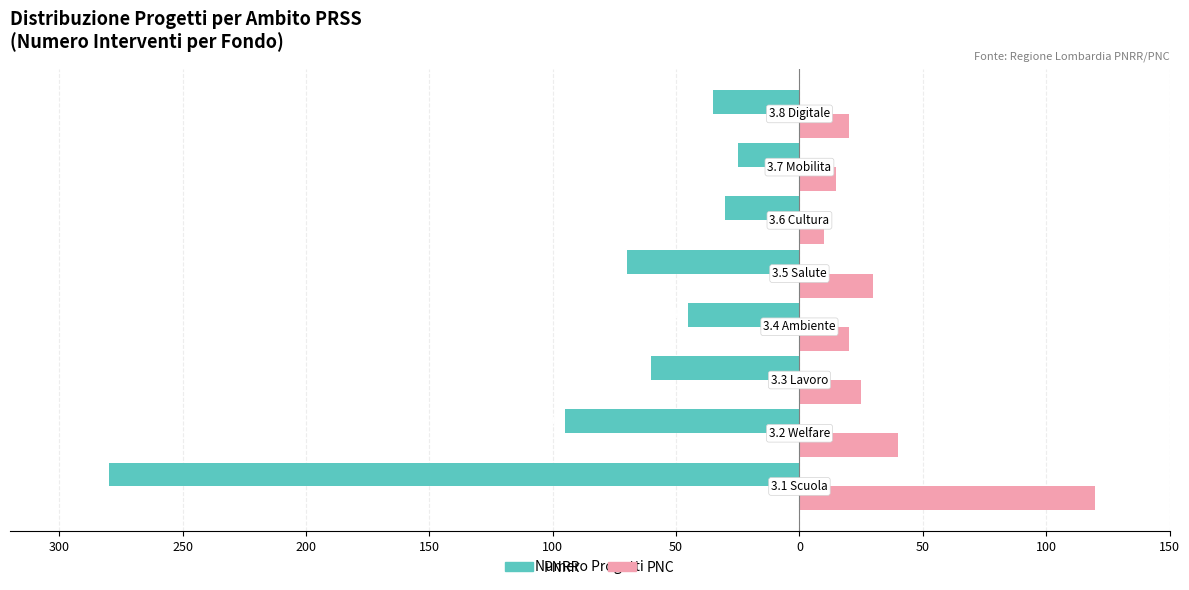

What are all the series names shown in the legend?

PNRR, PNC